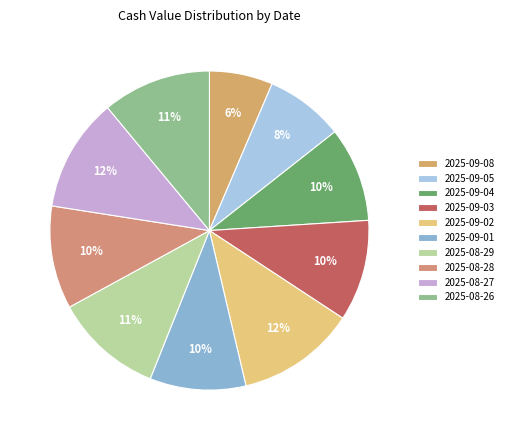

Is there a majority slice in this chart?

No